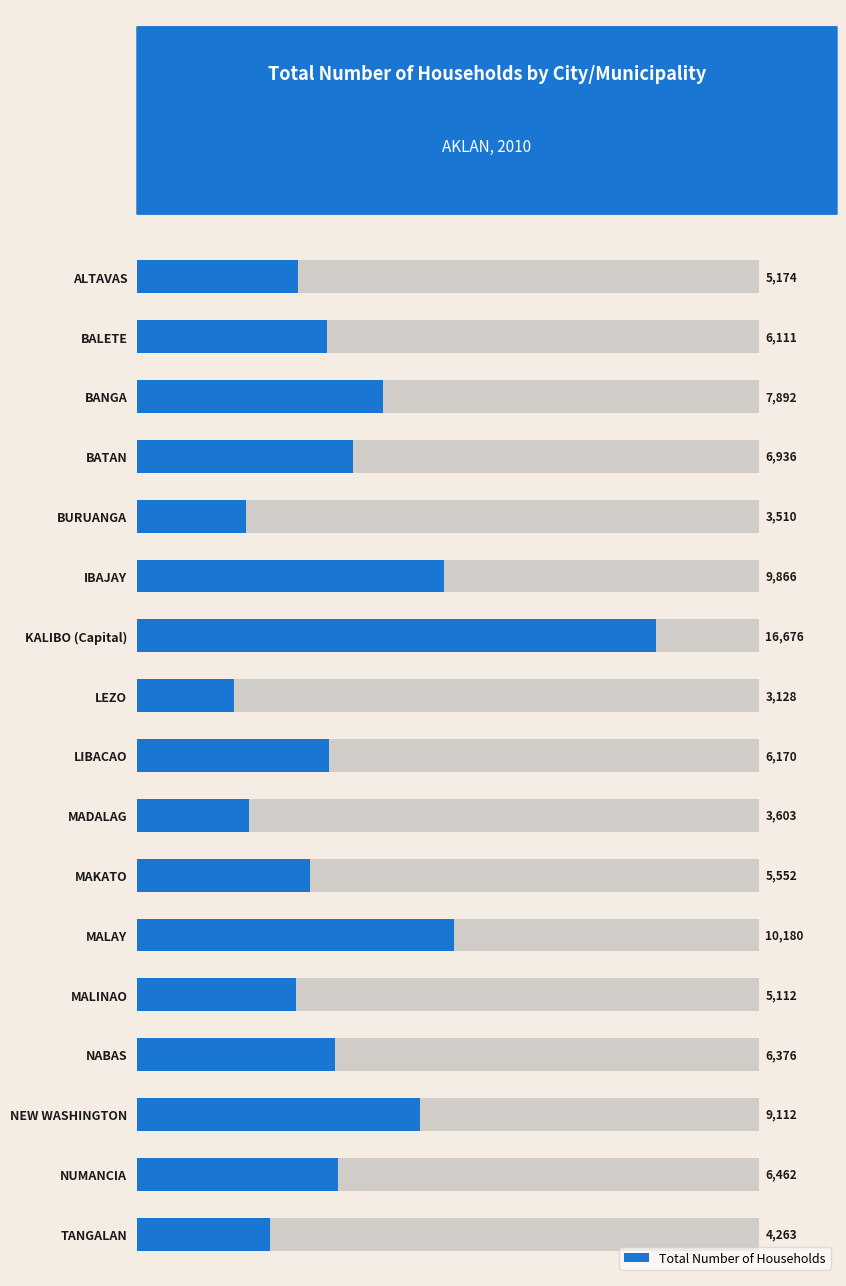

What is the value of the 4th bar from the left?

6936